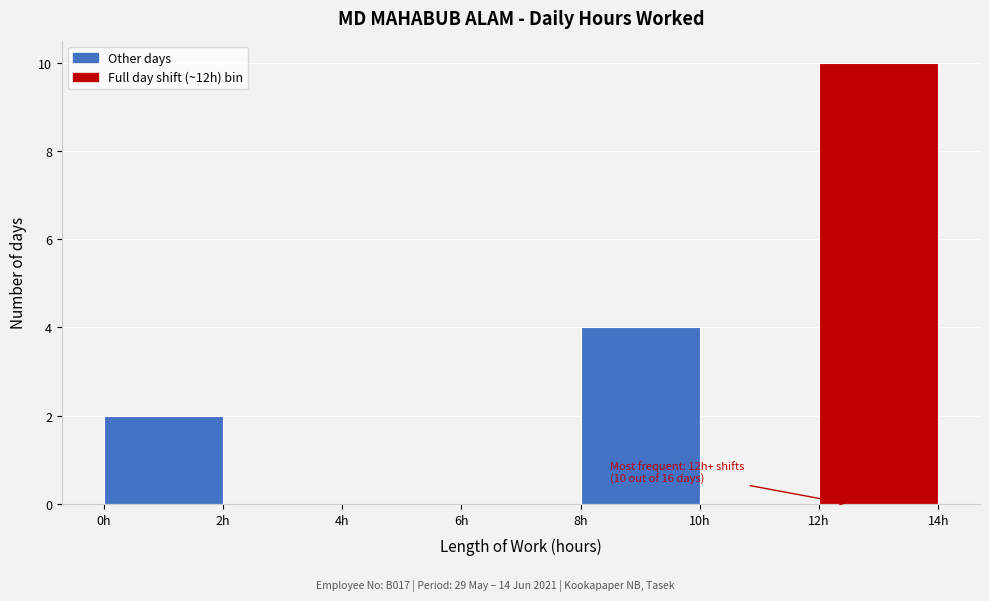

Over which range of the x-axis is the bar tallest?

12 to 14